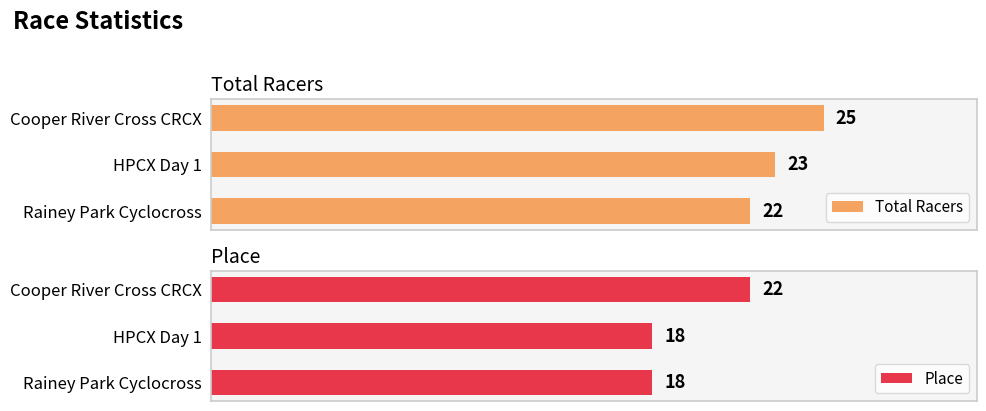

Reading left to right, what are all the values shown in this chart?

Total Racers: 25	23	22
Place: 22	18	18